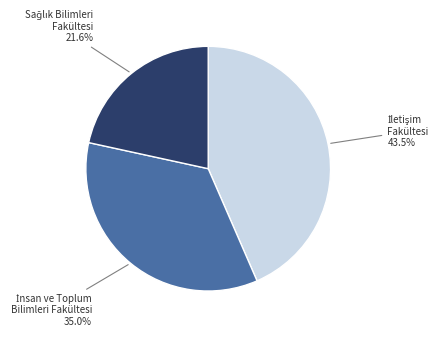

How many slices are in this pie chart?

3